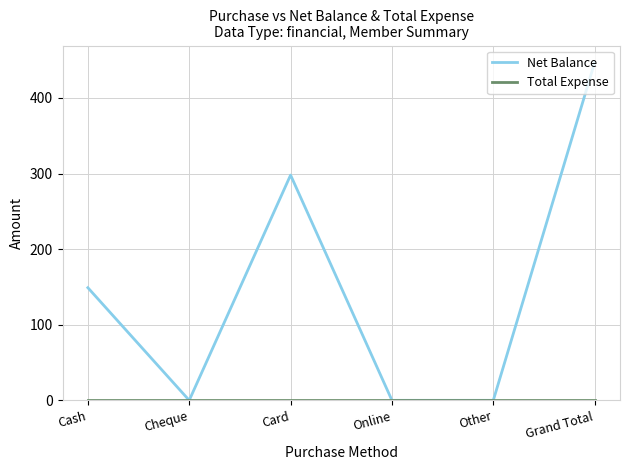

Which series changed the most between Card and Grand Total?

Net Balance